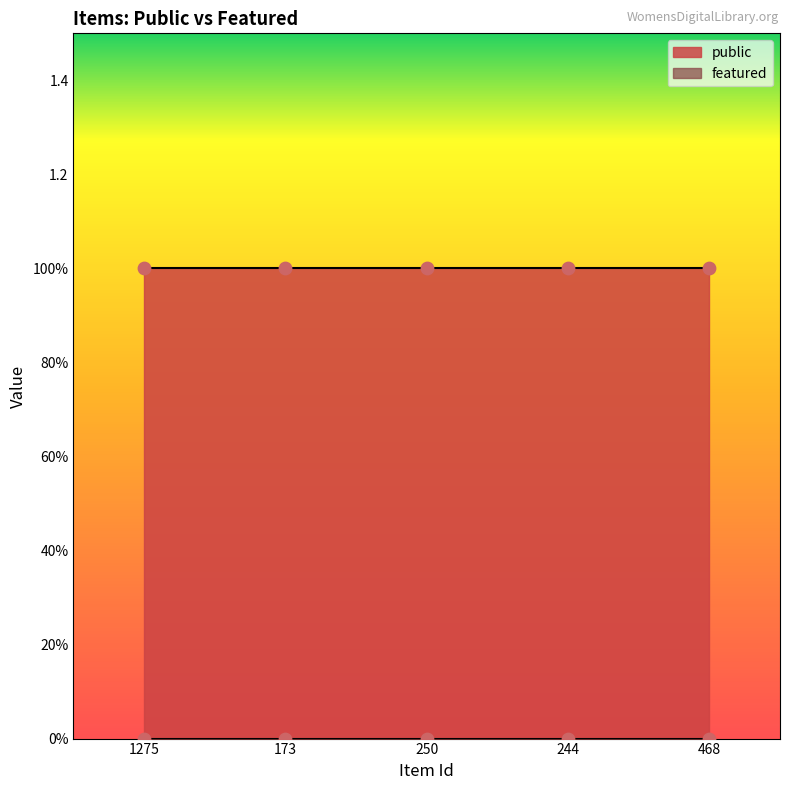

Which series has the largest total across all categories?

public